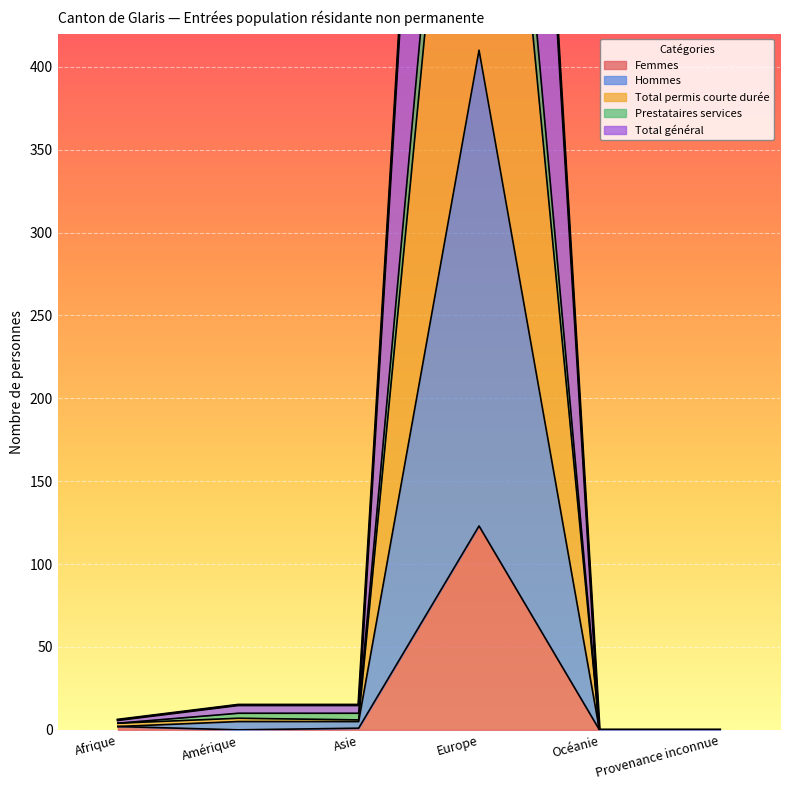

How many distinct data groups are displayed?

5